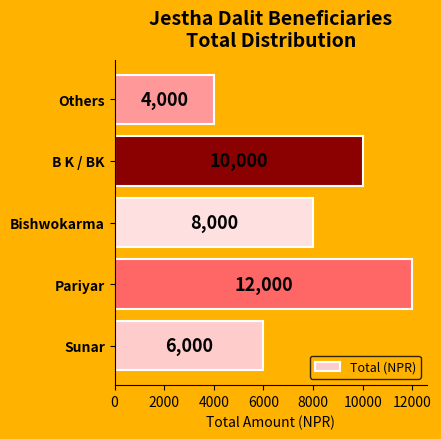

Read the value at Others, to the nearest 10.

4000